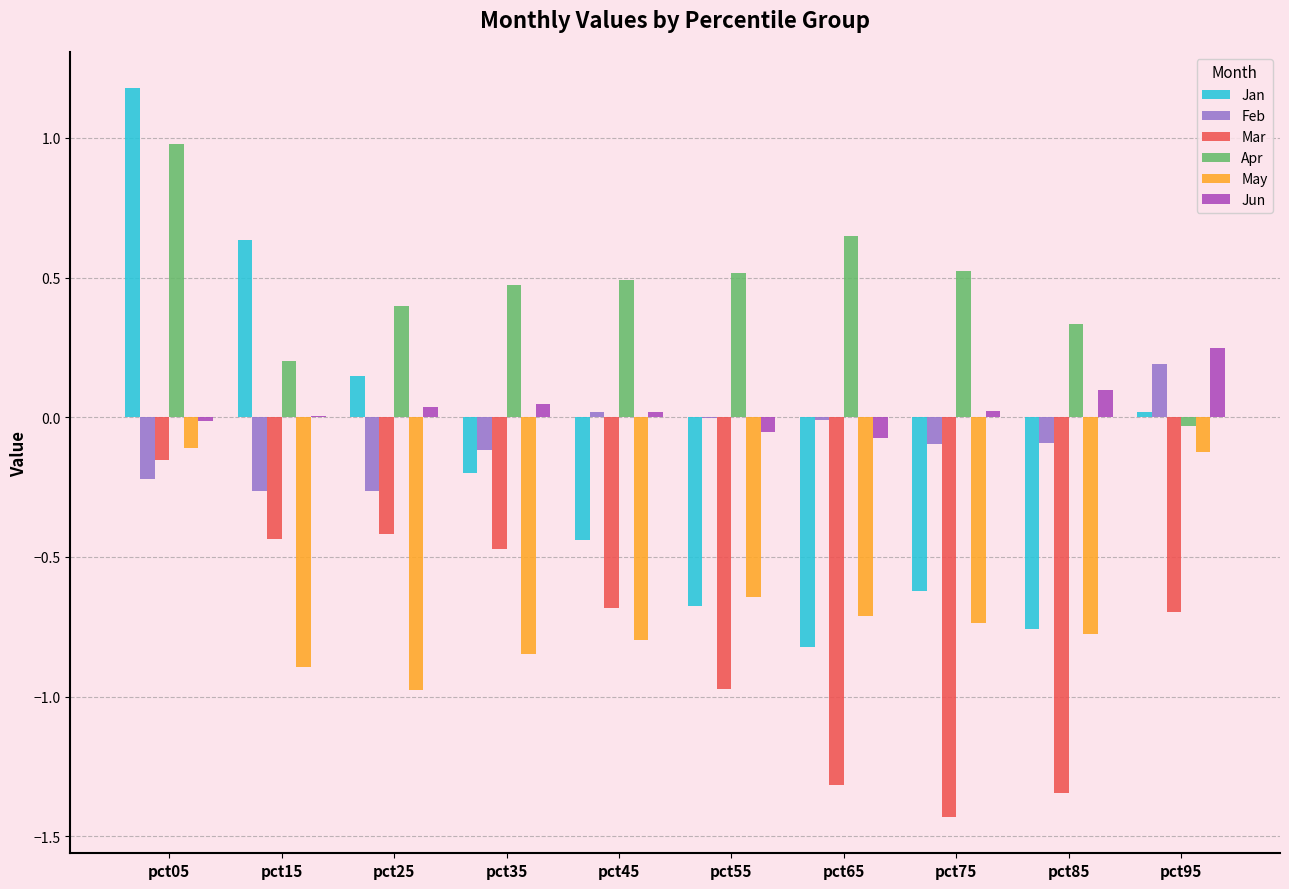

Which series changed the most between pct05 and pct45?

Jan